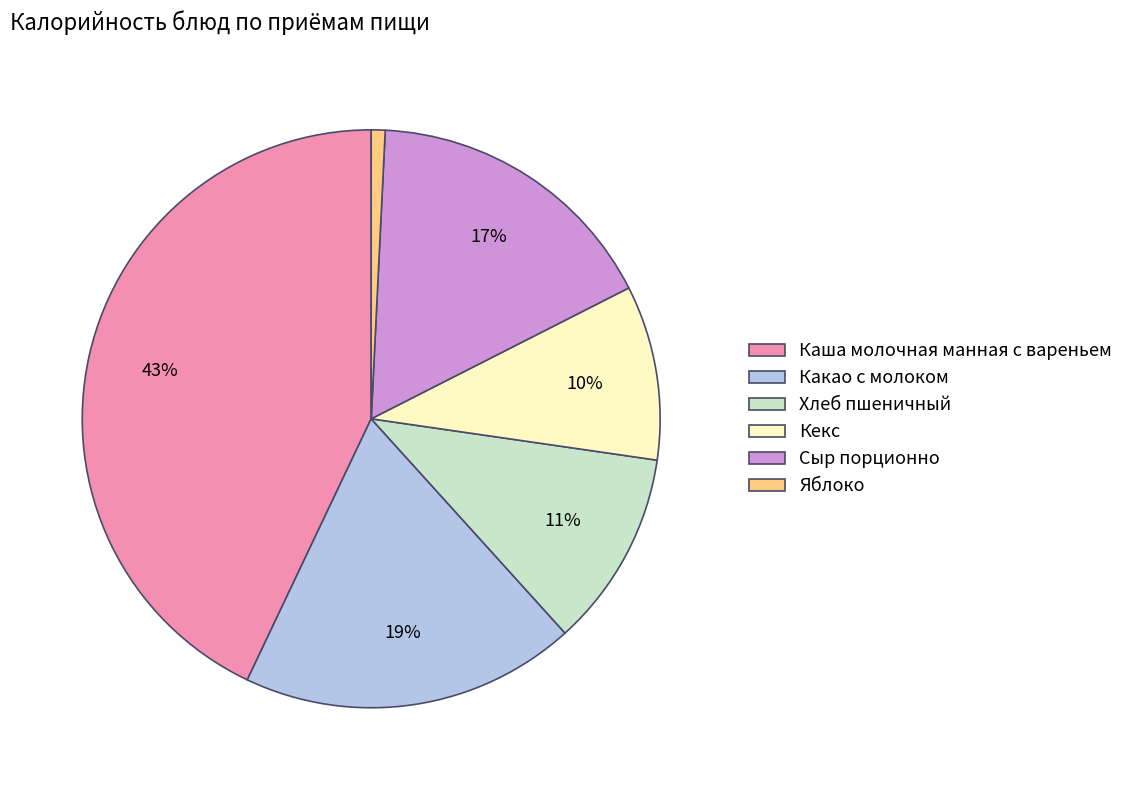

Is it true that Каша молочная манная с вареньем is 43% of the pie?

True